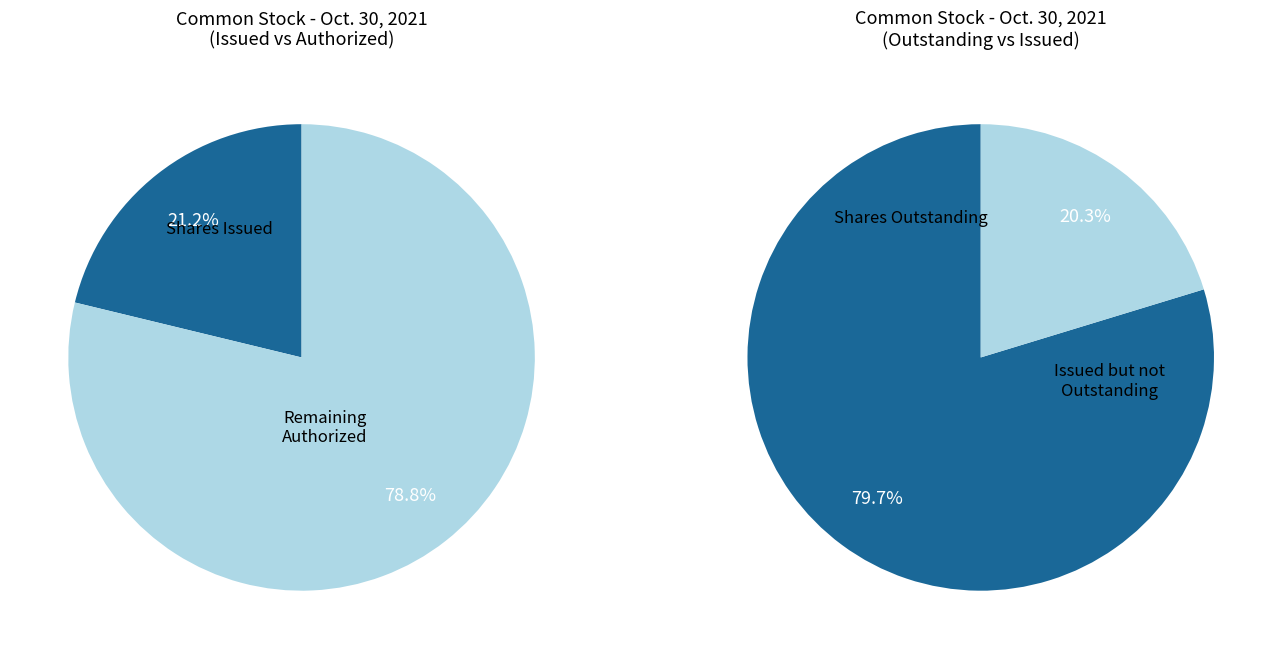

Is there any slice that represents more than half of the pie?

Yes